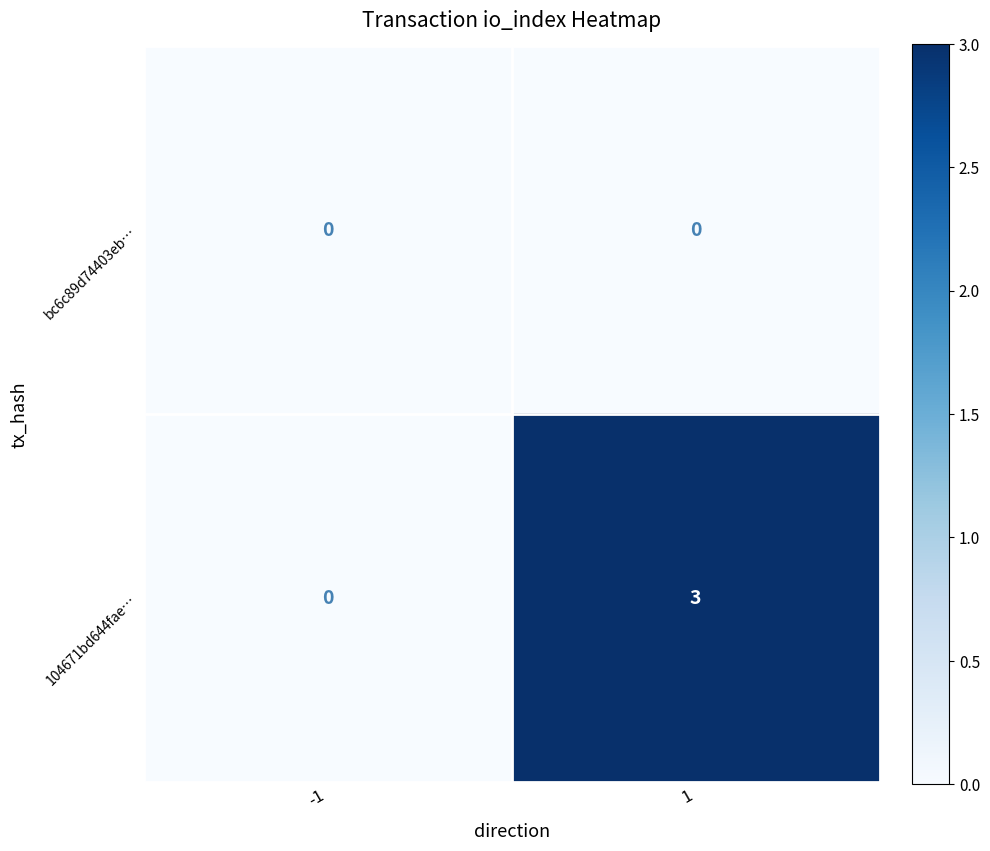

Rank the series by their maximum value, from highest to lowest.

104671bd644fae…, bc6c89d74403eb…